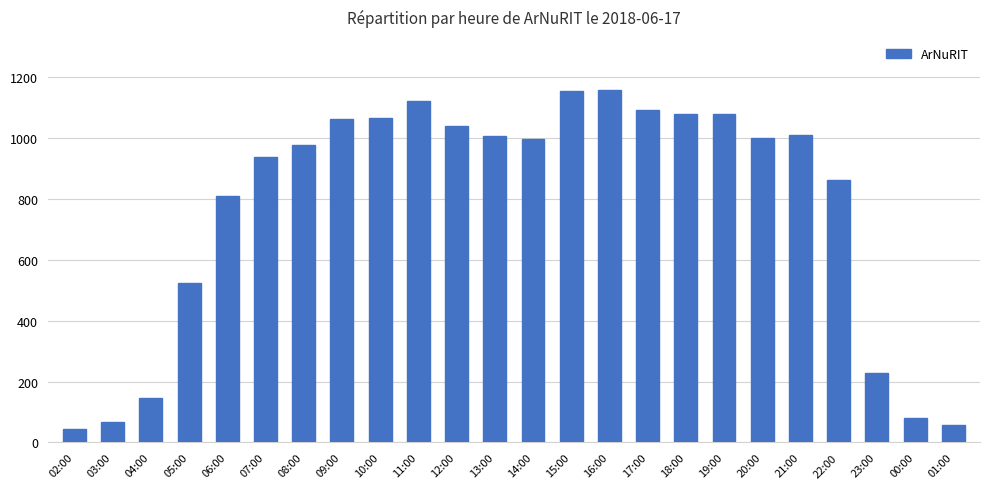

At which label does the data first exceed 998?

09:00